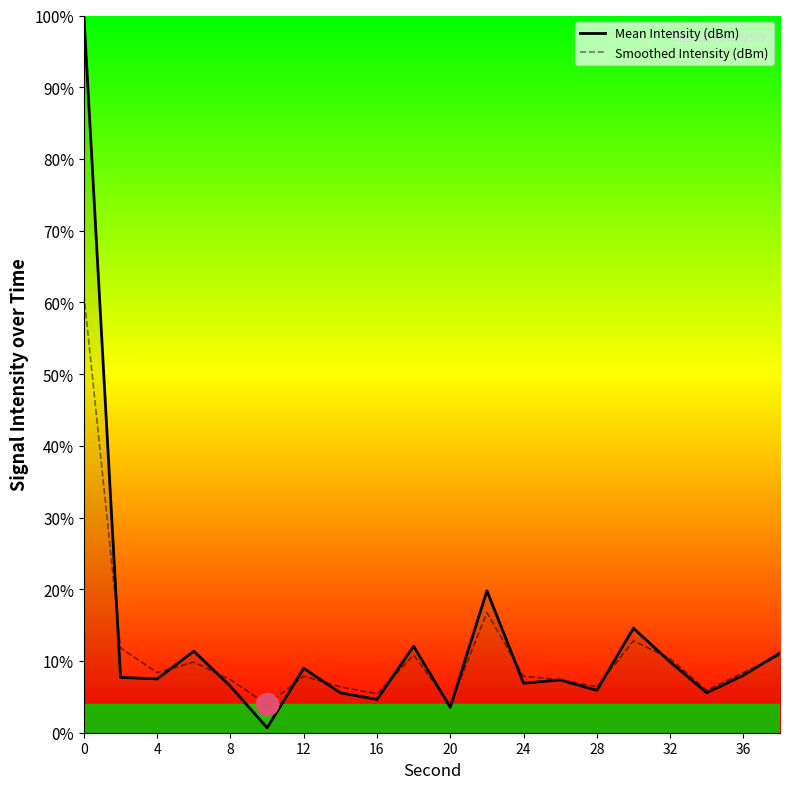

Rank the series by their average value, from highest to lowest.

Mean Intensity (dBm), Smoothed Intensity (dBm)